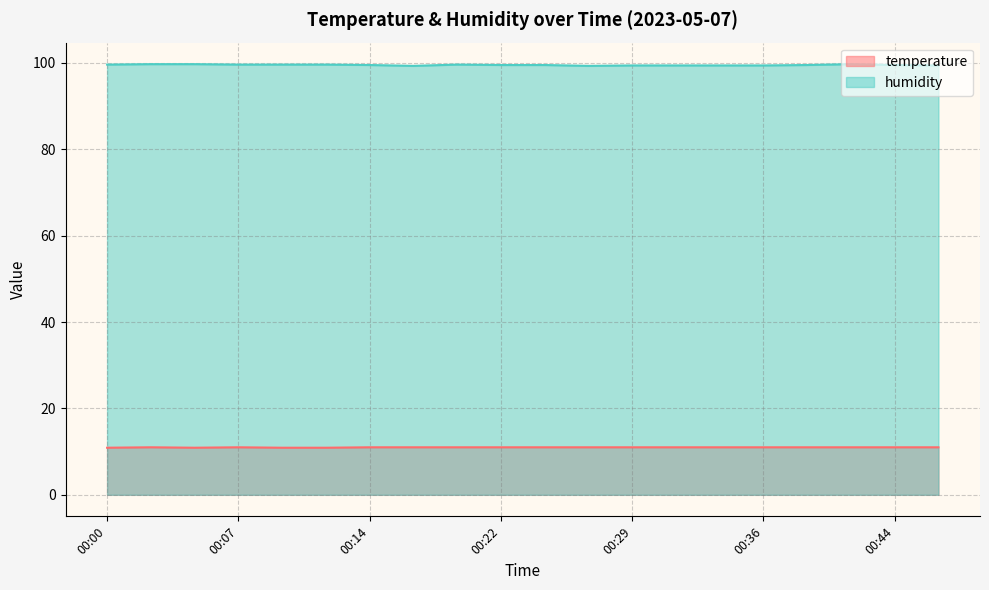

Reading right to left, list all the values displayed in this chart.

temperature: 11.0	11.0	11.0	11.0	11.0	11.0	11.0	11.0	11.0	11.0	11.0	11.0	11.0	11.0	10.9	10.9	11.0	10.9	11.0	10.9
humidity: 99.4	99.5	99.7	99.5	99.4	99.4	99.4	99.4	99.3	99.5	99.5	99.6	99.3	99.5	99.6	99.6	99.6	99.7	99.7	99.6